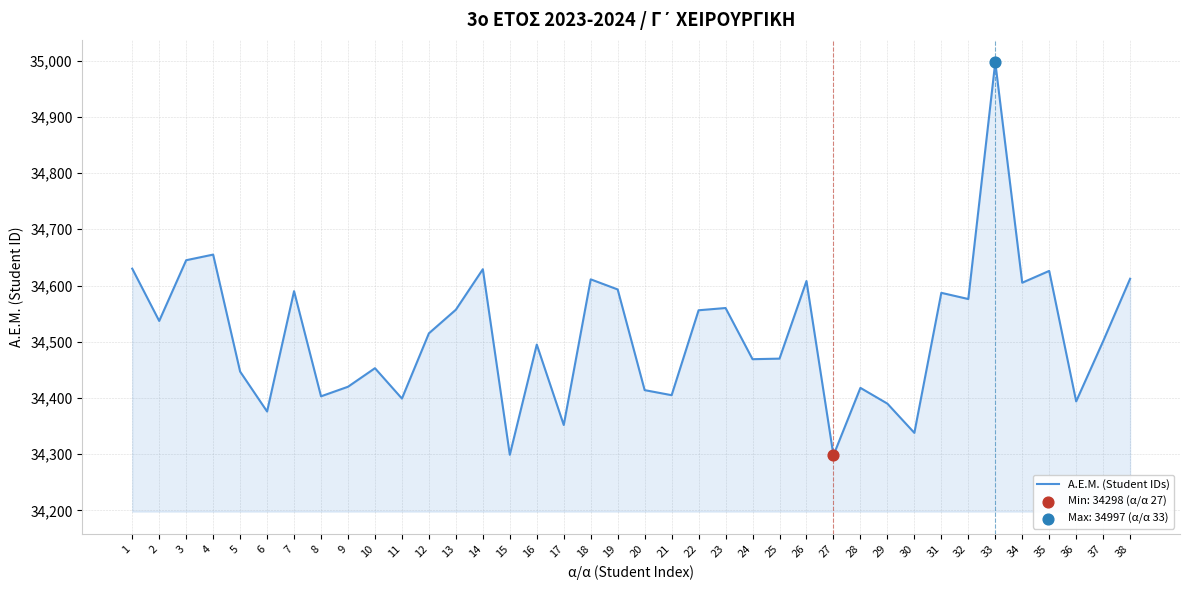

What is the change in value from 24 to 30?

-131